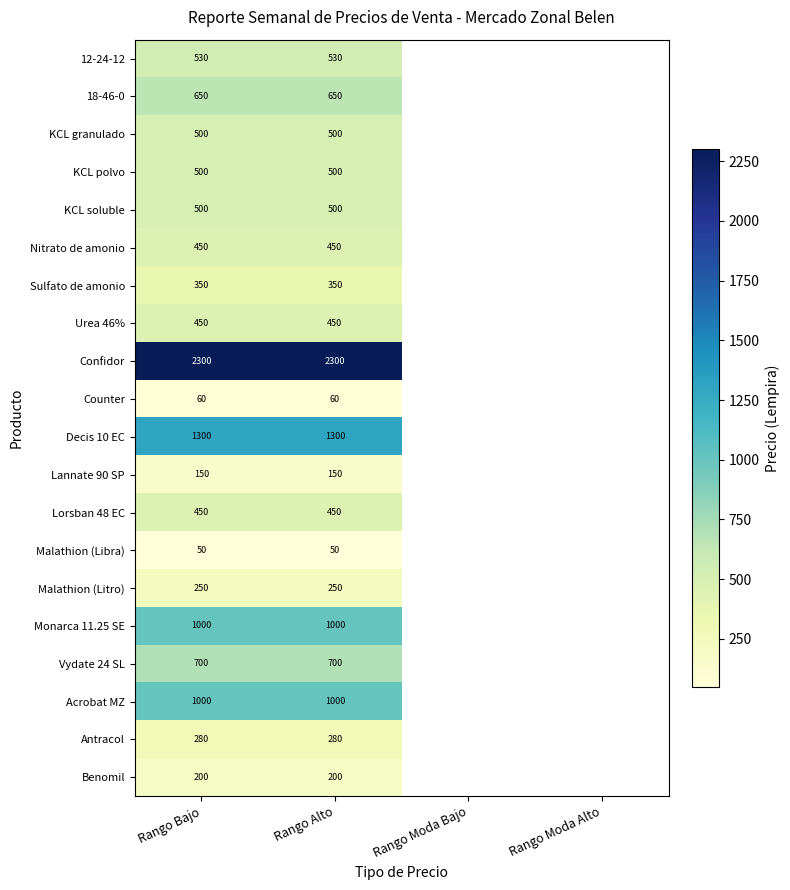

The value of KCL polvo at Rango Bajo is 500.0. True or false?

True